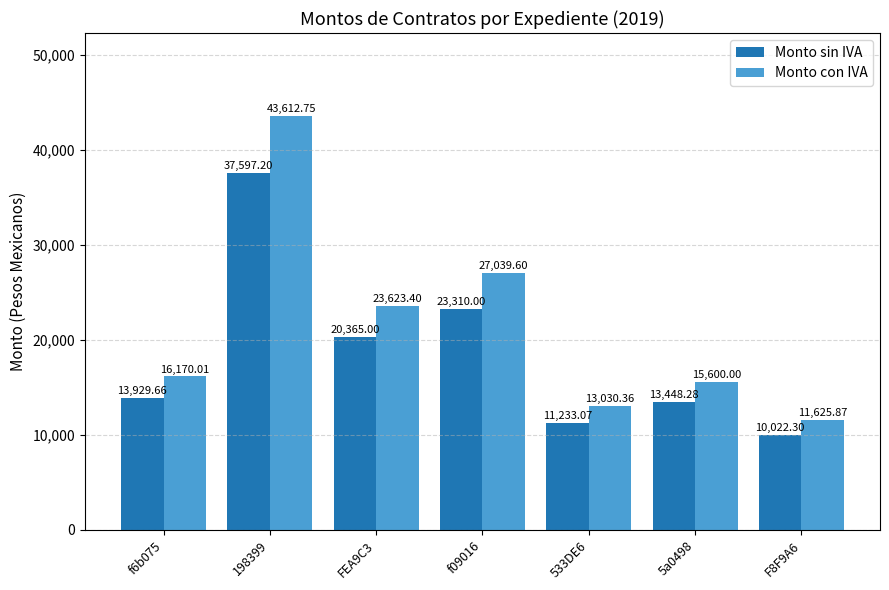

What is the total value across all series at 533DE6?

24263.4